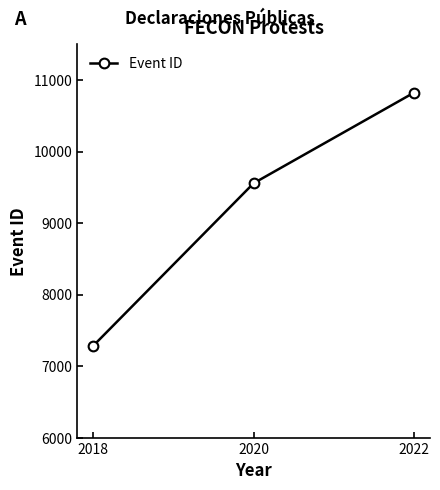

At which category does the chart reach its peak across all series?

2022